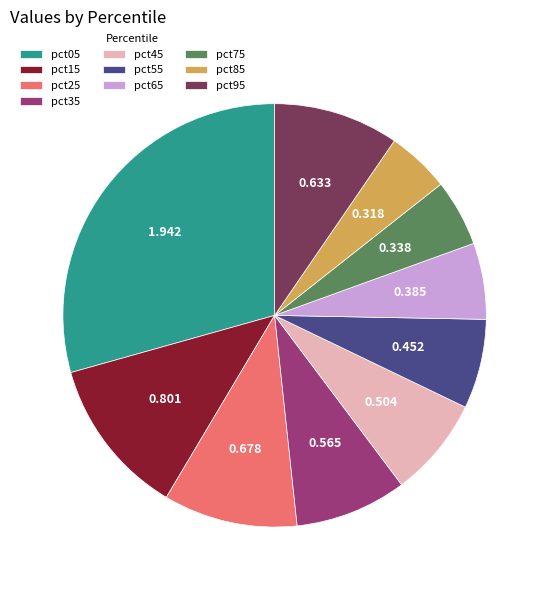

Is the sum of pct65 and pct15 greater than half?

No